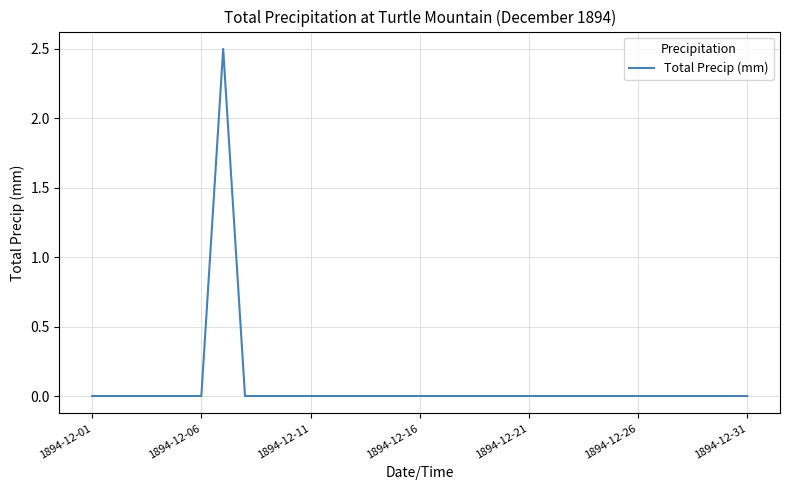

What is the difference between the maximum and minimum values?

2.5